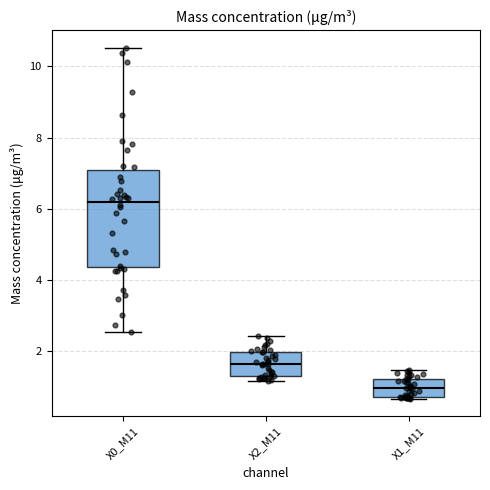

Comparing the boxes themselves (not the whiskers), which one is the tallest?

X0_M11